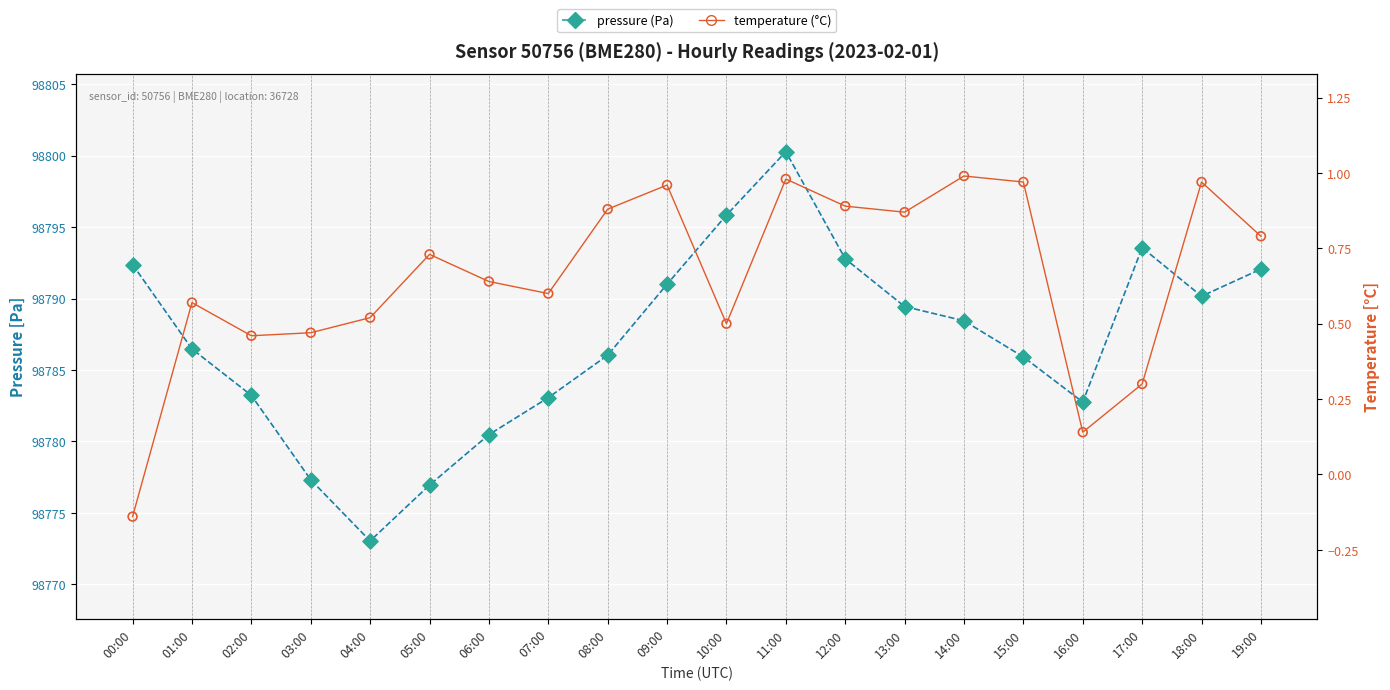

Which series has the largest Y range (max minus min)?

pressure